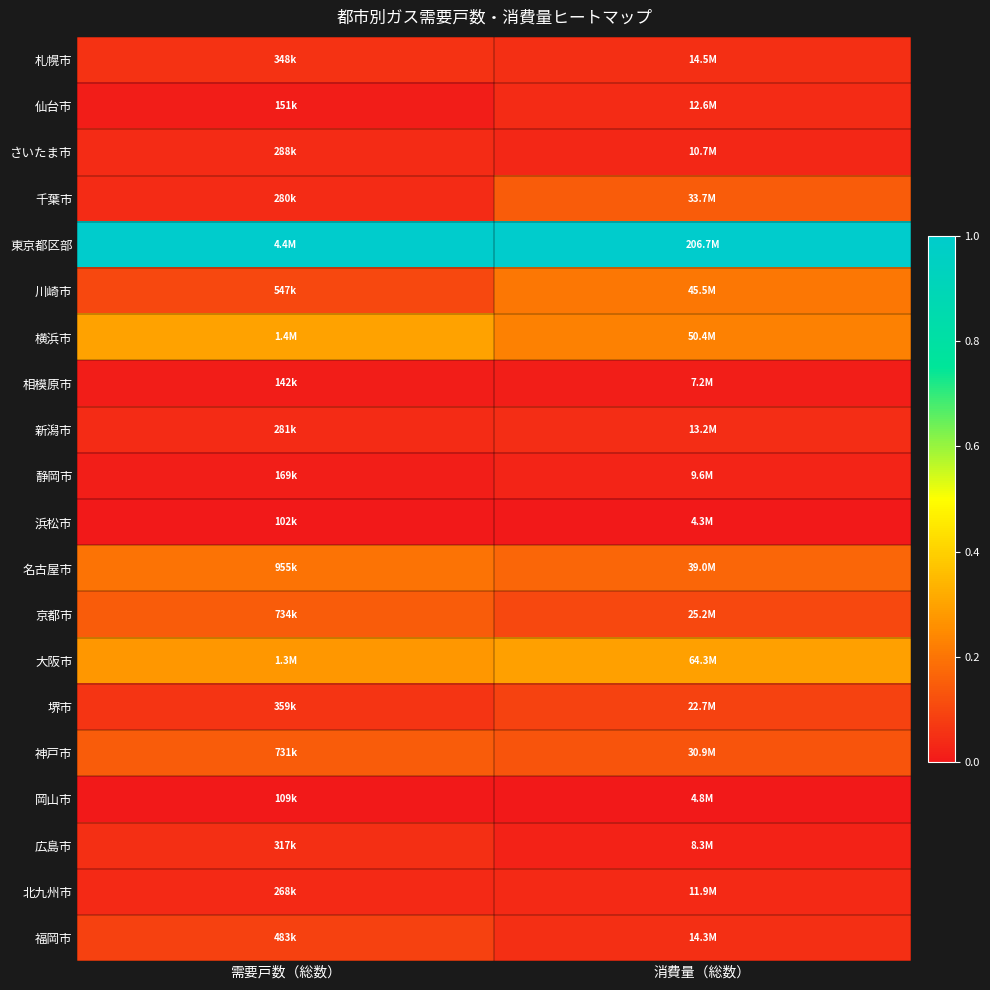

Which label corresponds to the largest value in the chart?

需要戸数（総数）